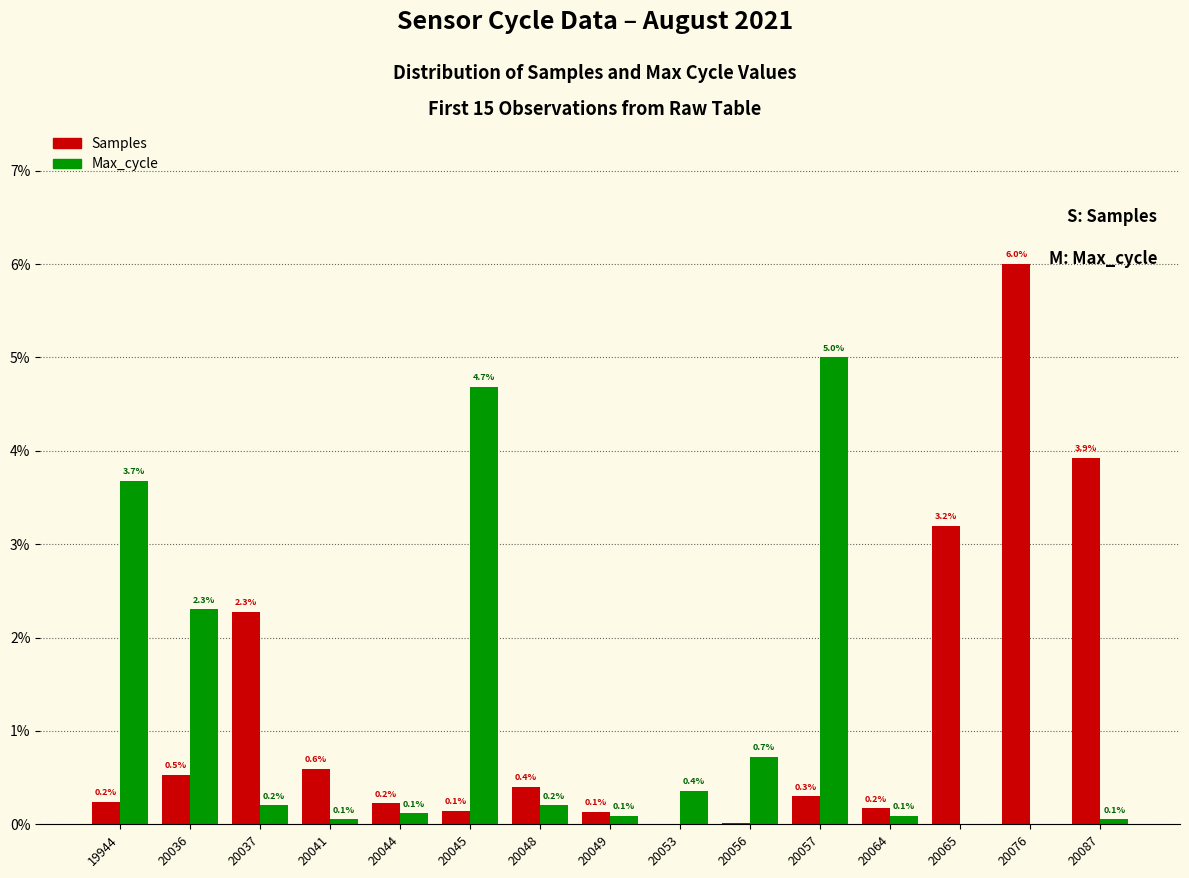

Which series has the largest range (max minus min)?

Samples